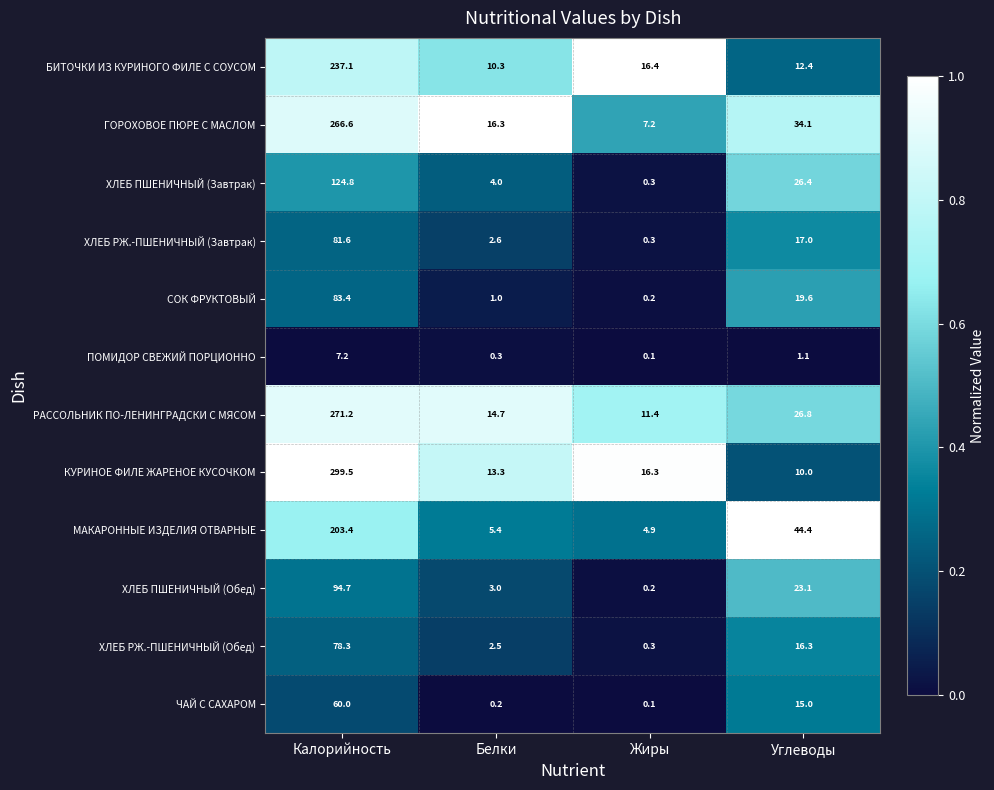

What is the greatest value displayed?

299.5